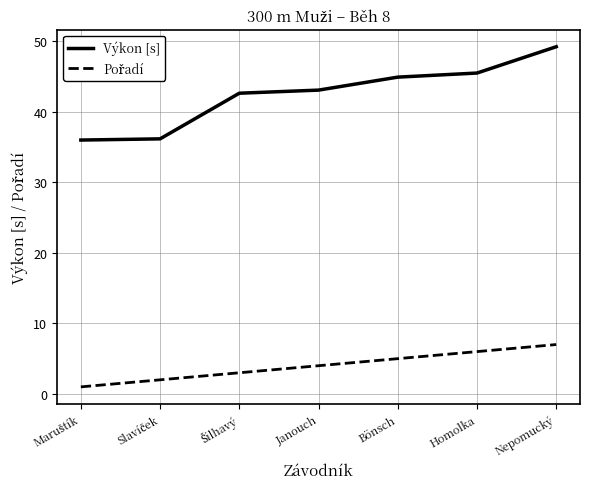

What value does the Výkon [s] series have at Janouch?

43.1